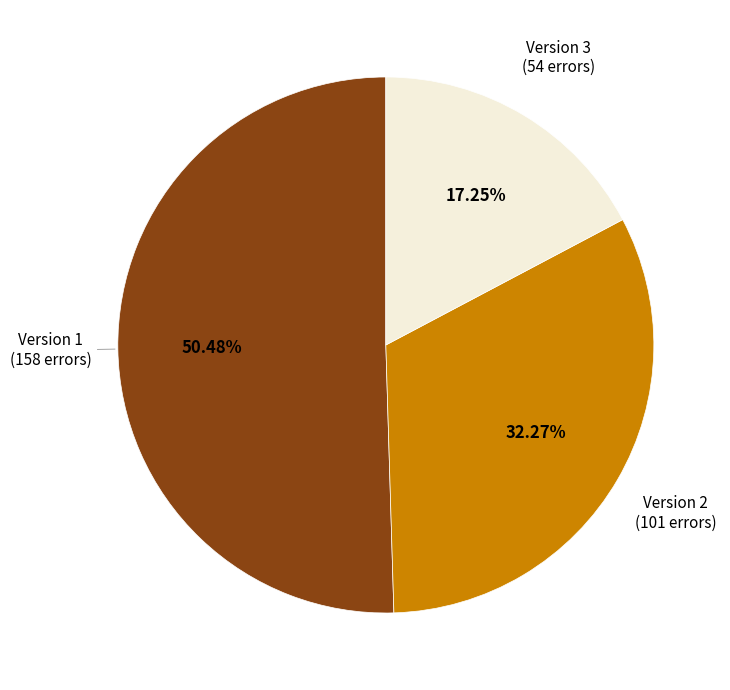

Is it true that Version 3 is 3% of the pie?

False